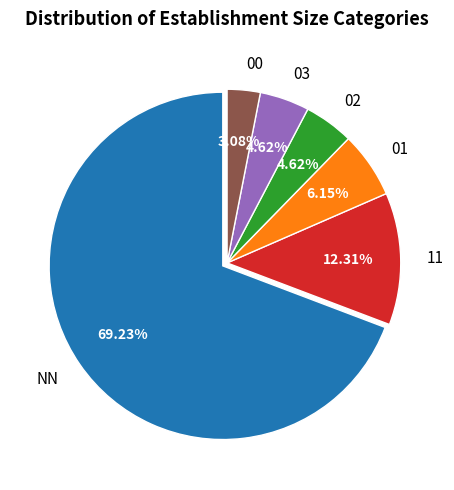

How many segments does this pie chart have?

6